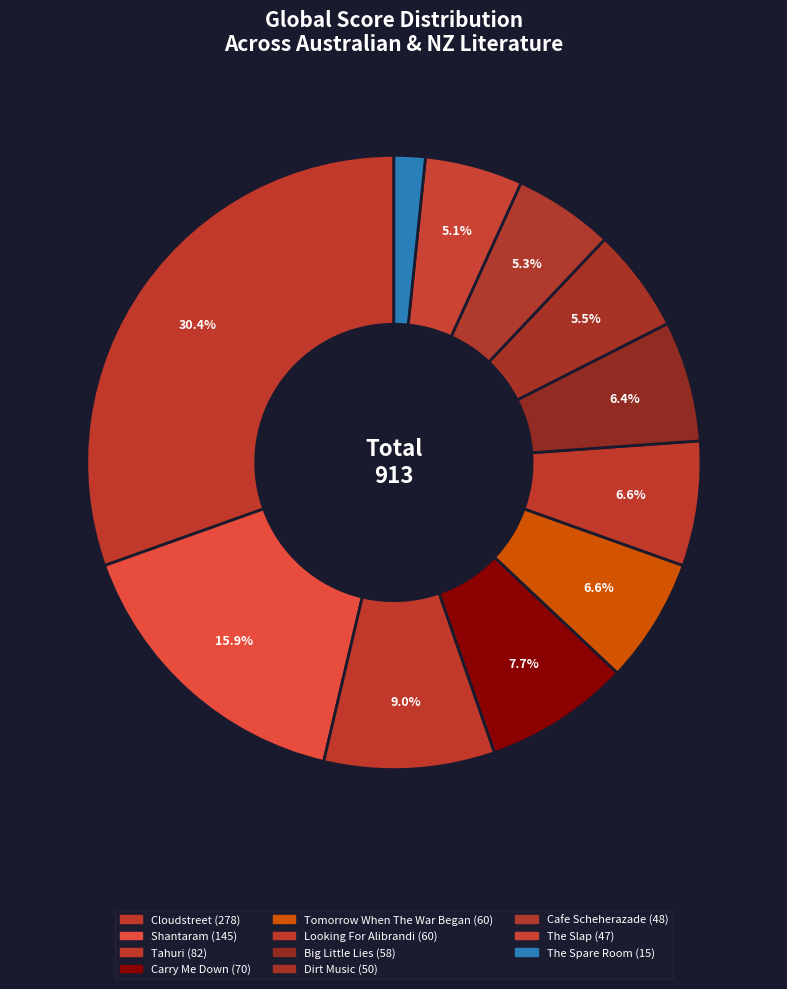

What is the smallest slice in the pie chart?

The Spare Room